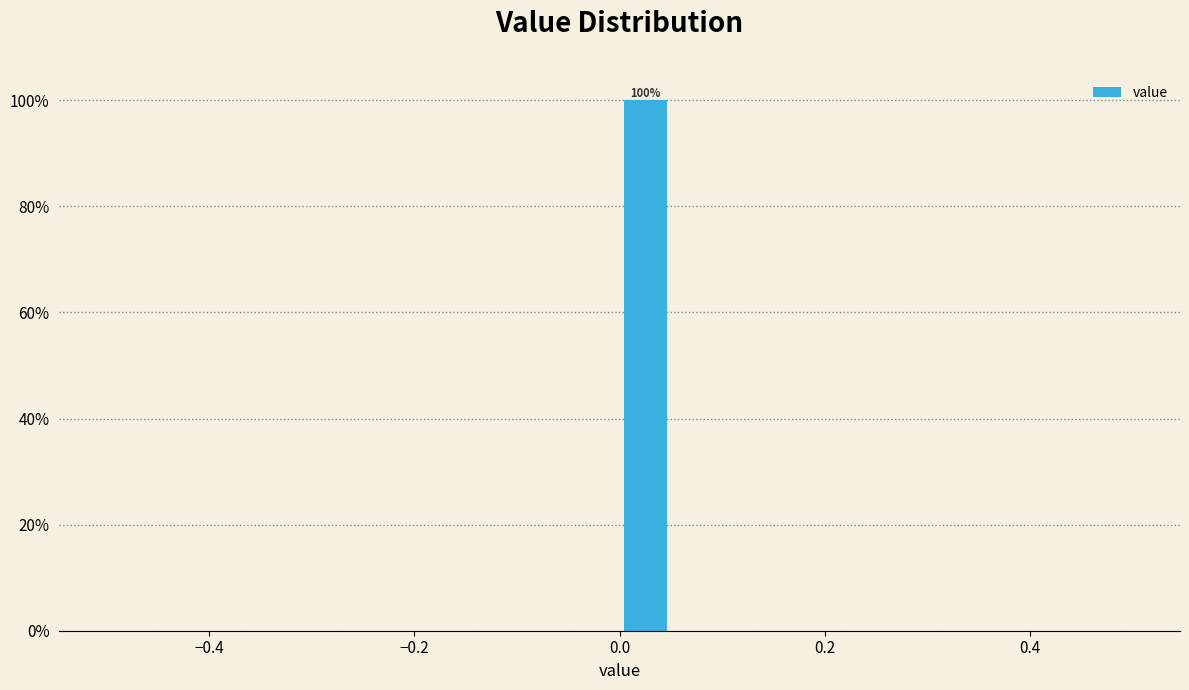

Around what value on the x-axis is the tallest bar? Give the approximate position of its centre, as read against the axis.

0.02